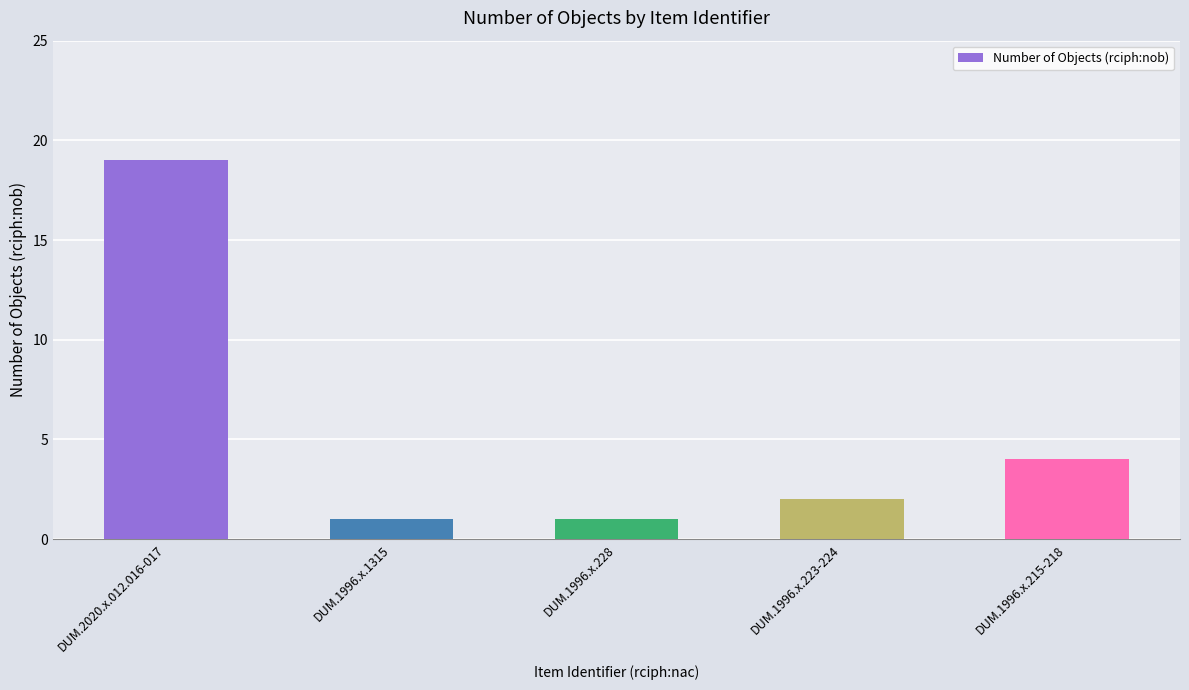

Does the chart contain stacked bars?

No